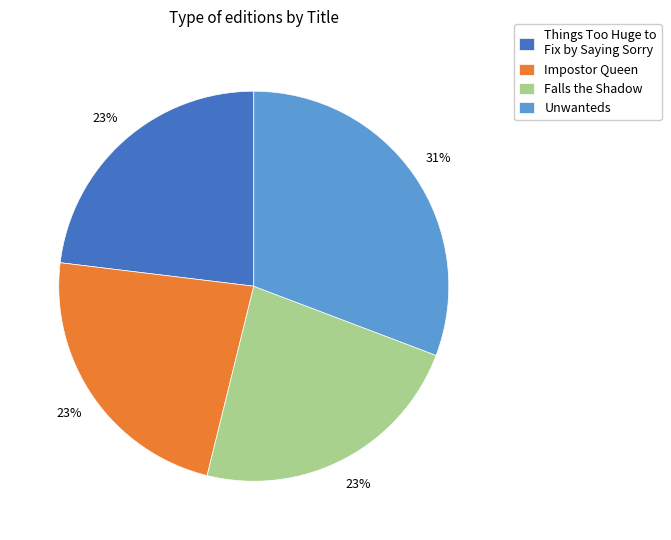

The Impostor Queen slice represents 12% of the pie. True or false?

False